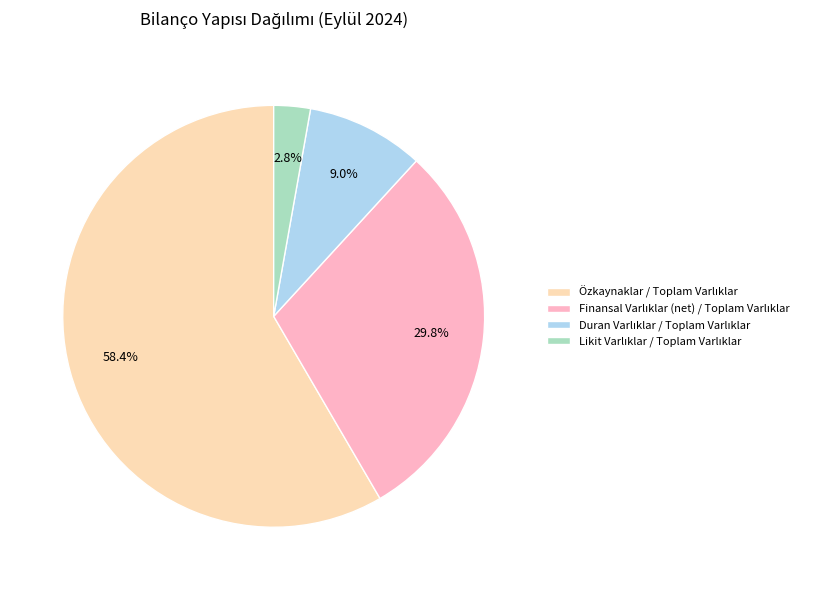

How many segments does this pie chart have?

4